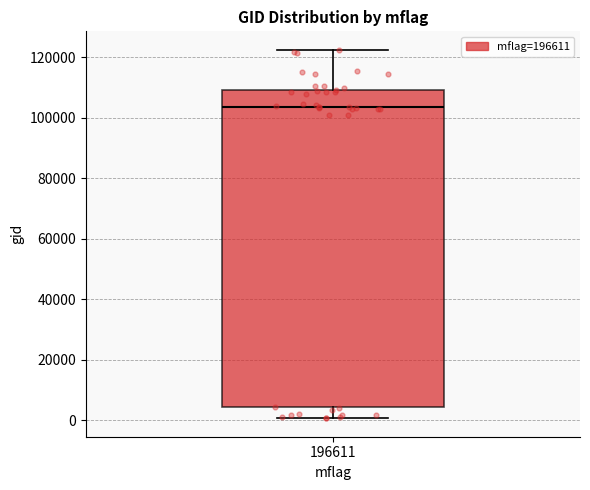

Transcribe this box plot: give where the median line is, the range the box spans, and where the two whiskers end, as read against the y-axis. The values are not printed on the chart, so give them approximately, as read against the axis.

median 104000, box 4000 to 110000, whiskers 0 to 122000